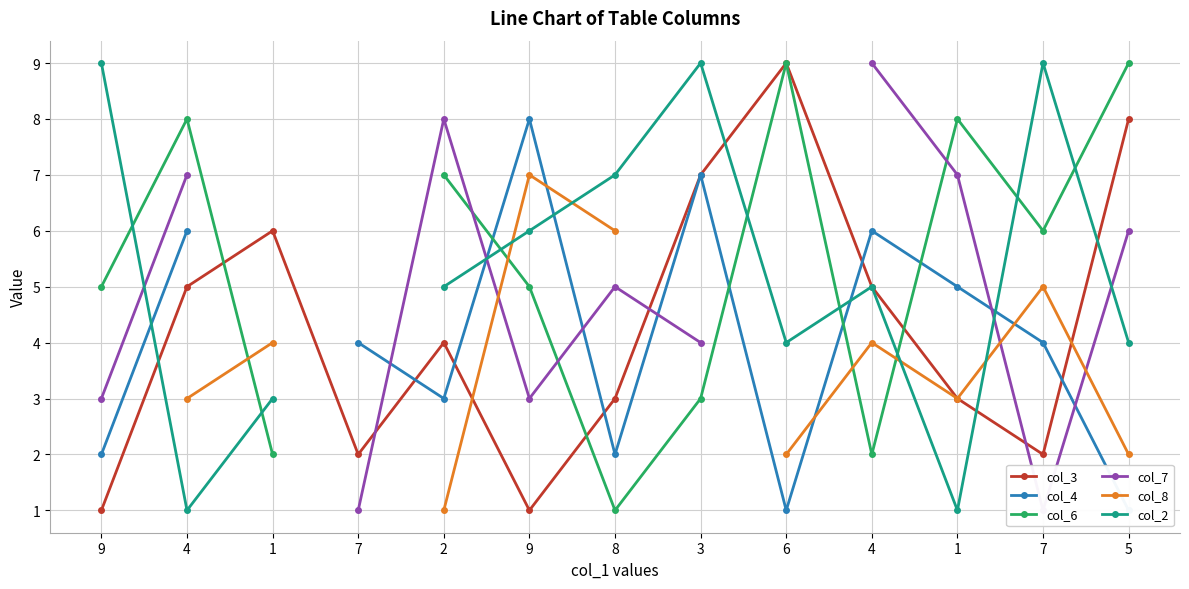

What is the label of the 5th point from the left?

2